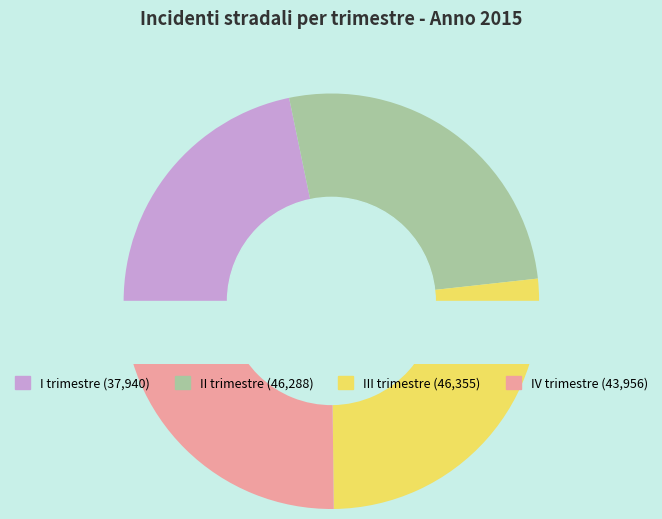

What is the change in value from III trimestre to IV trimestre?

-2399